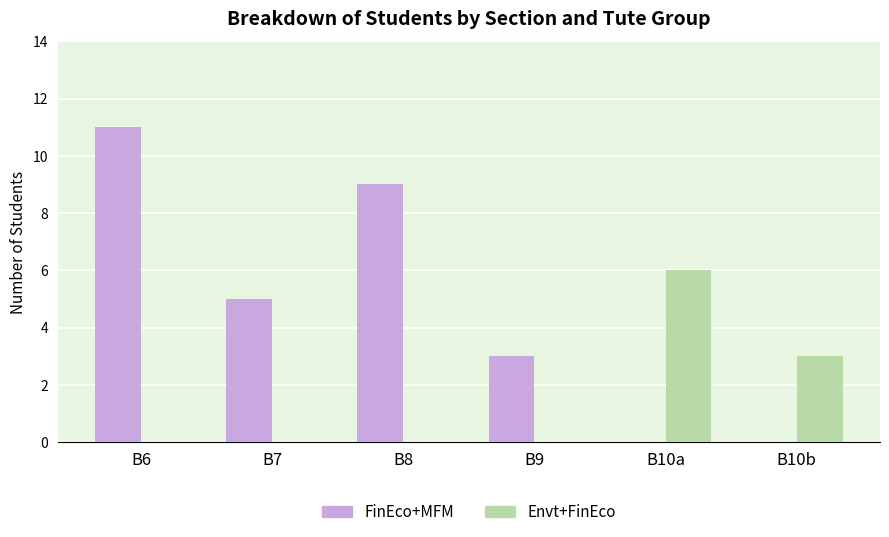

What is the sum of all Envt+FinEco values?

9